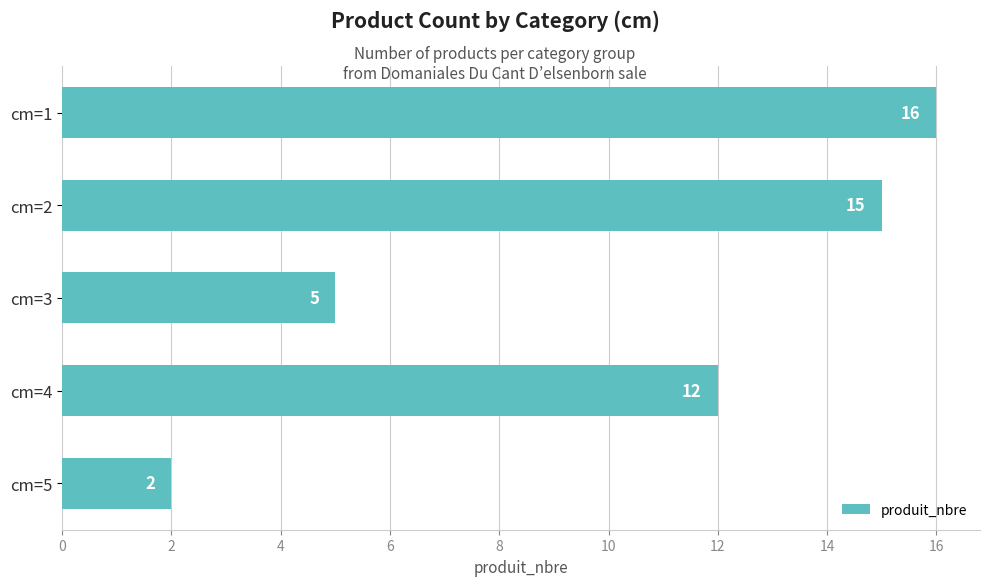

What is the value of the 4th bar from the top?

12